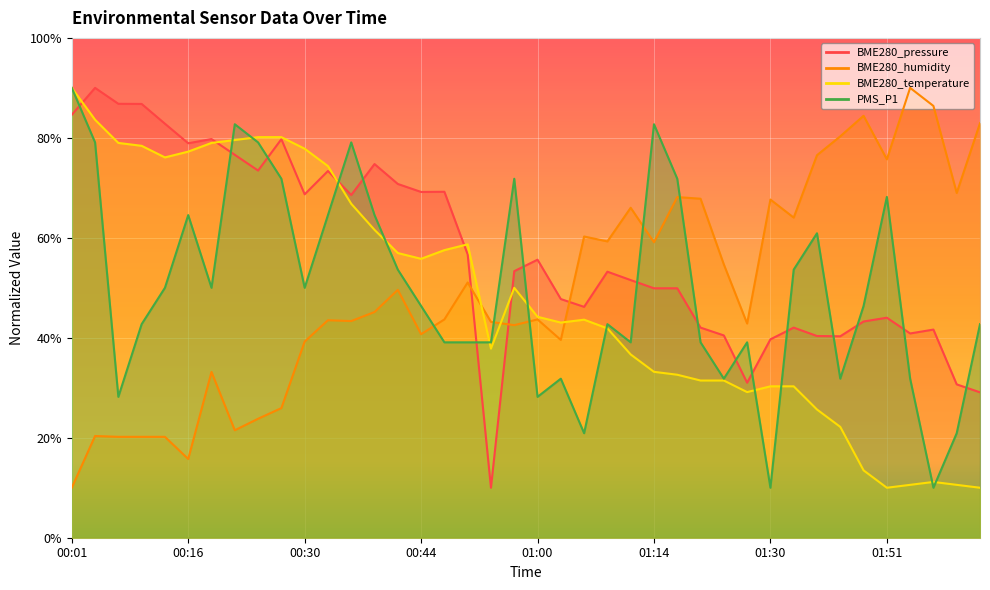

Between which two adjacent categories do BME280_pressure and BME280_temperature first intersect?

00:01 and 00:04